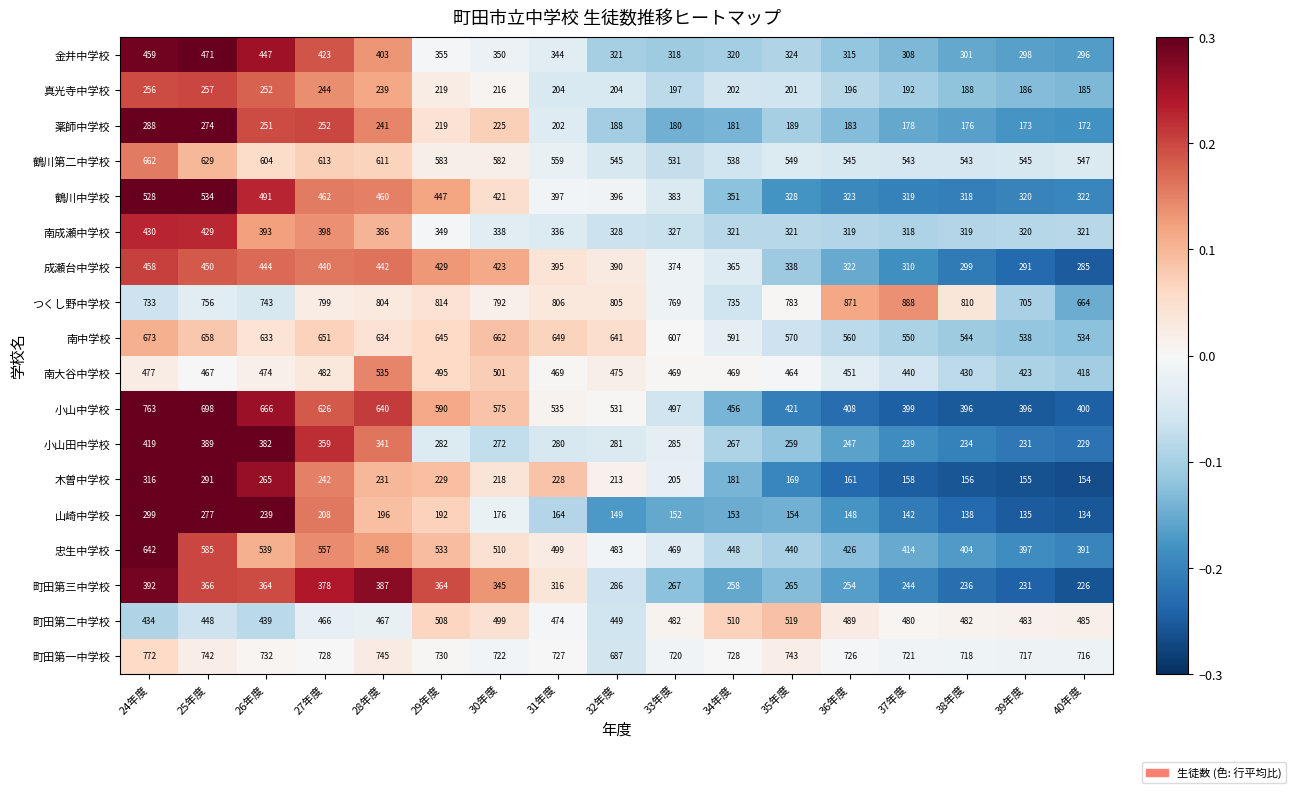

Which category has the highest value across all series?

37年度